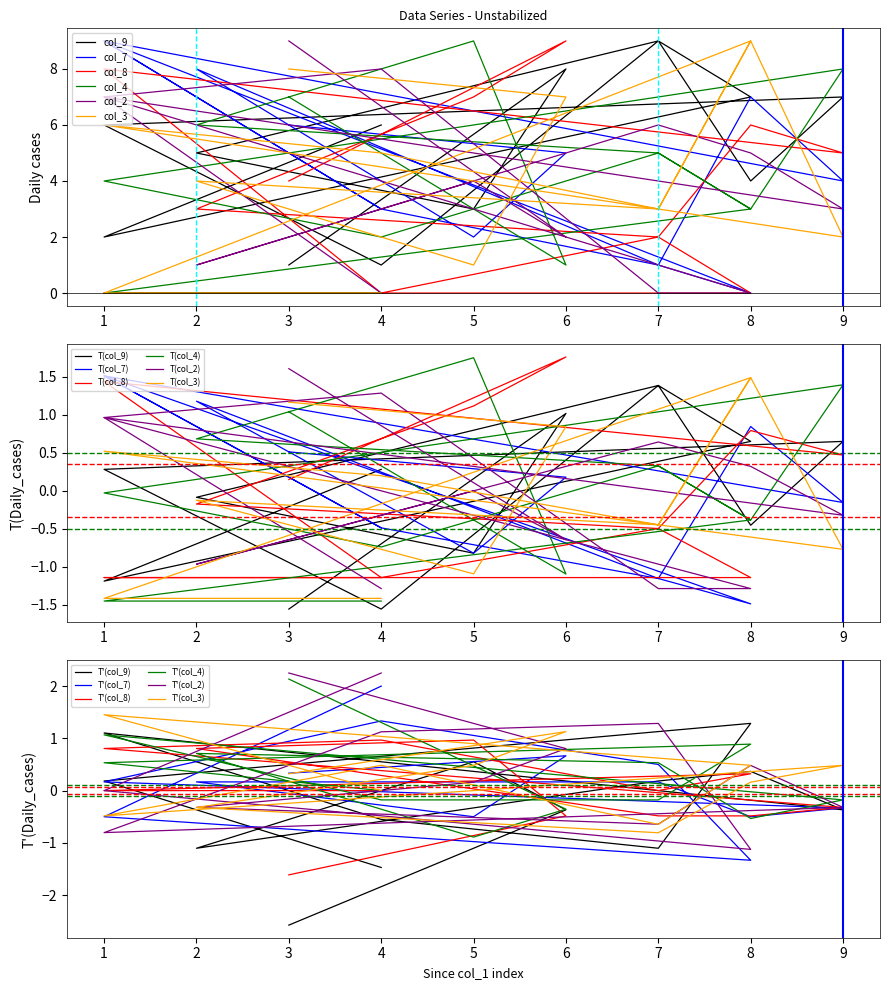

Is this an area chart (filled region under the line)?

No